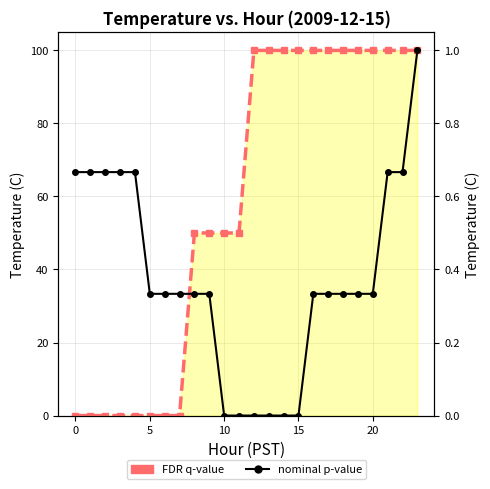

What is the sum of all FDR q-value values?

1400.0